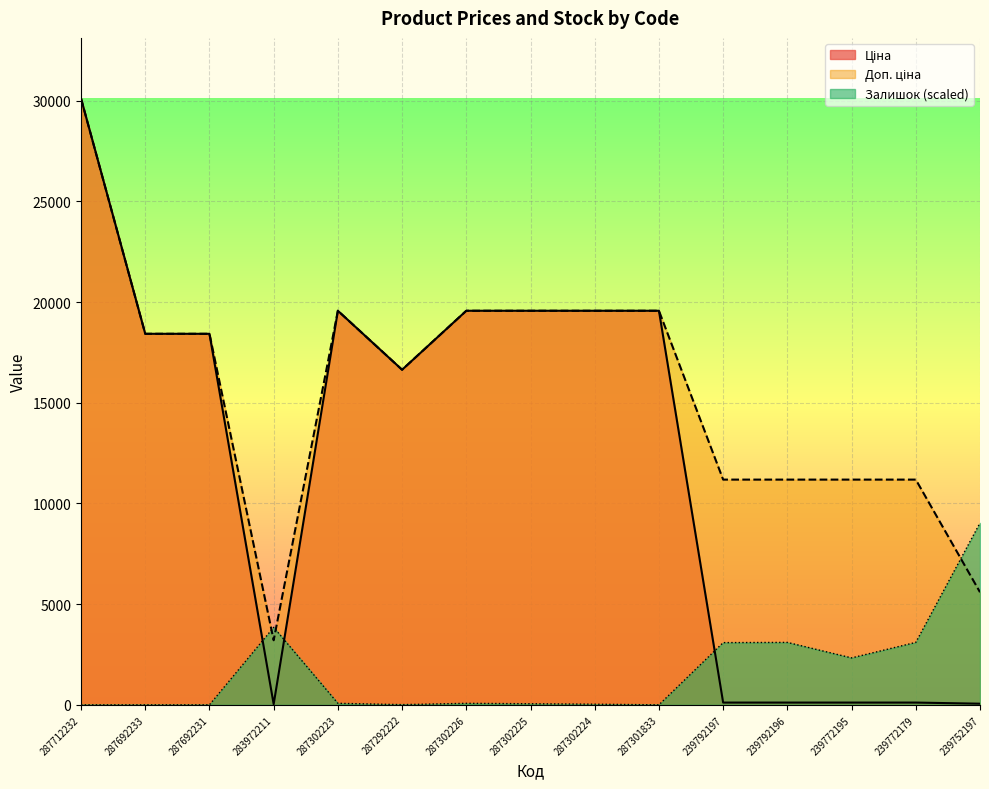

How many categories are shown in the chart?

15